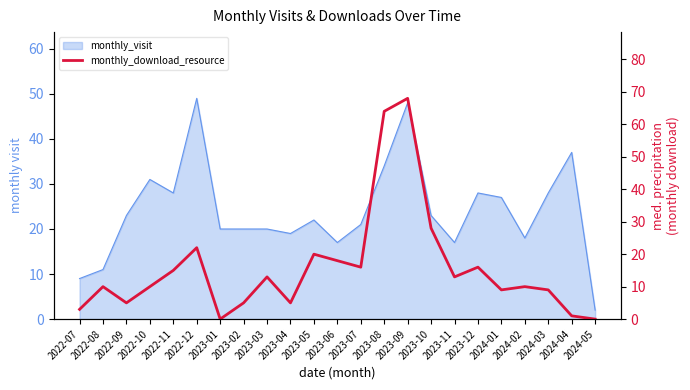

Which category has the lowest value across all series?

2023-01